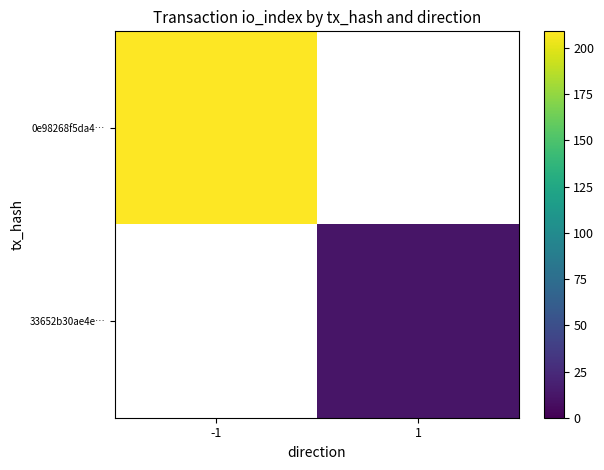

How many positive values does the 33652b30ae4e… series have?

1